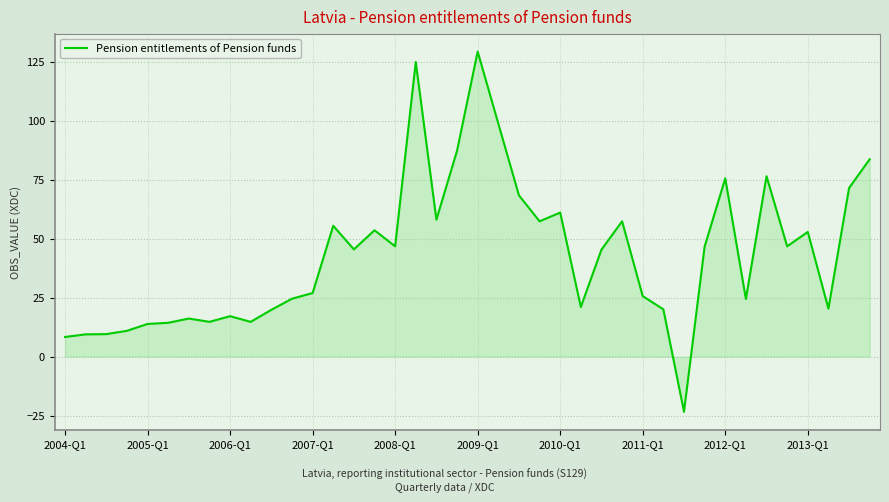

What is the difference between the maximum and minimum values?

152.6